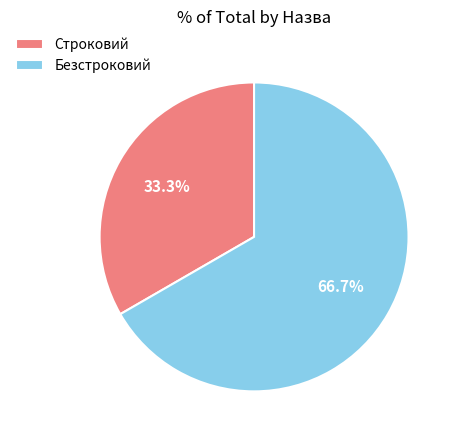

Is there a majority slice in this chart?

Yes